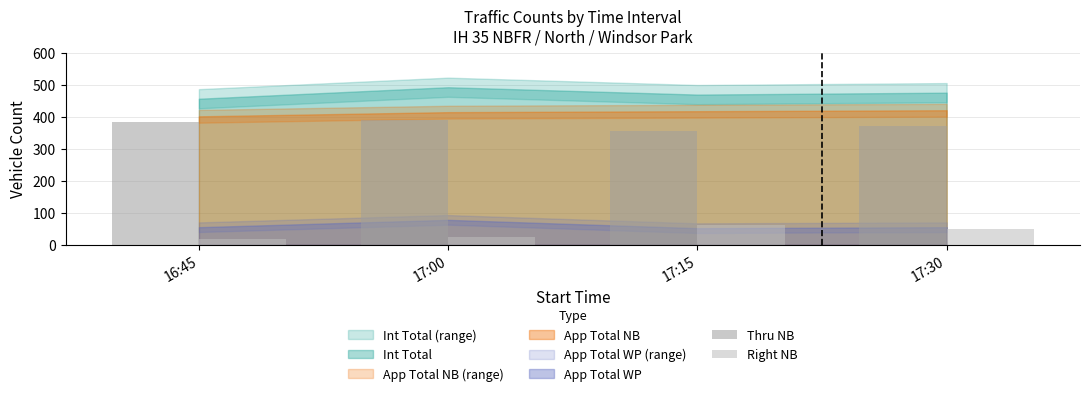

Read the Right NB value at 17:30.

49